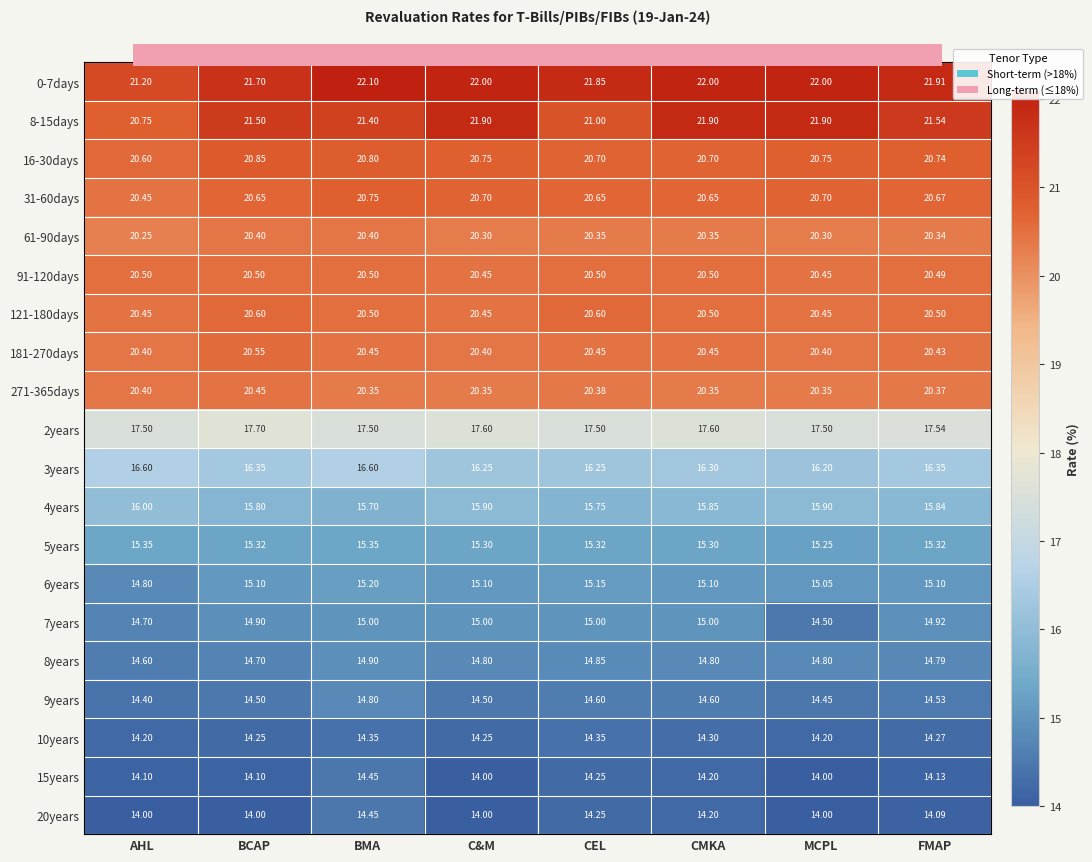

Is the value of 121-180days at C&M greater than the value of 6years at BCAP?

Yes